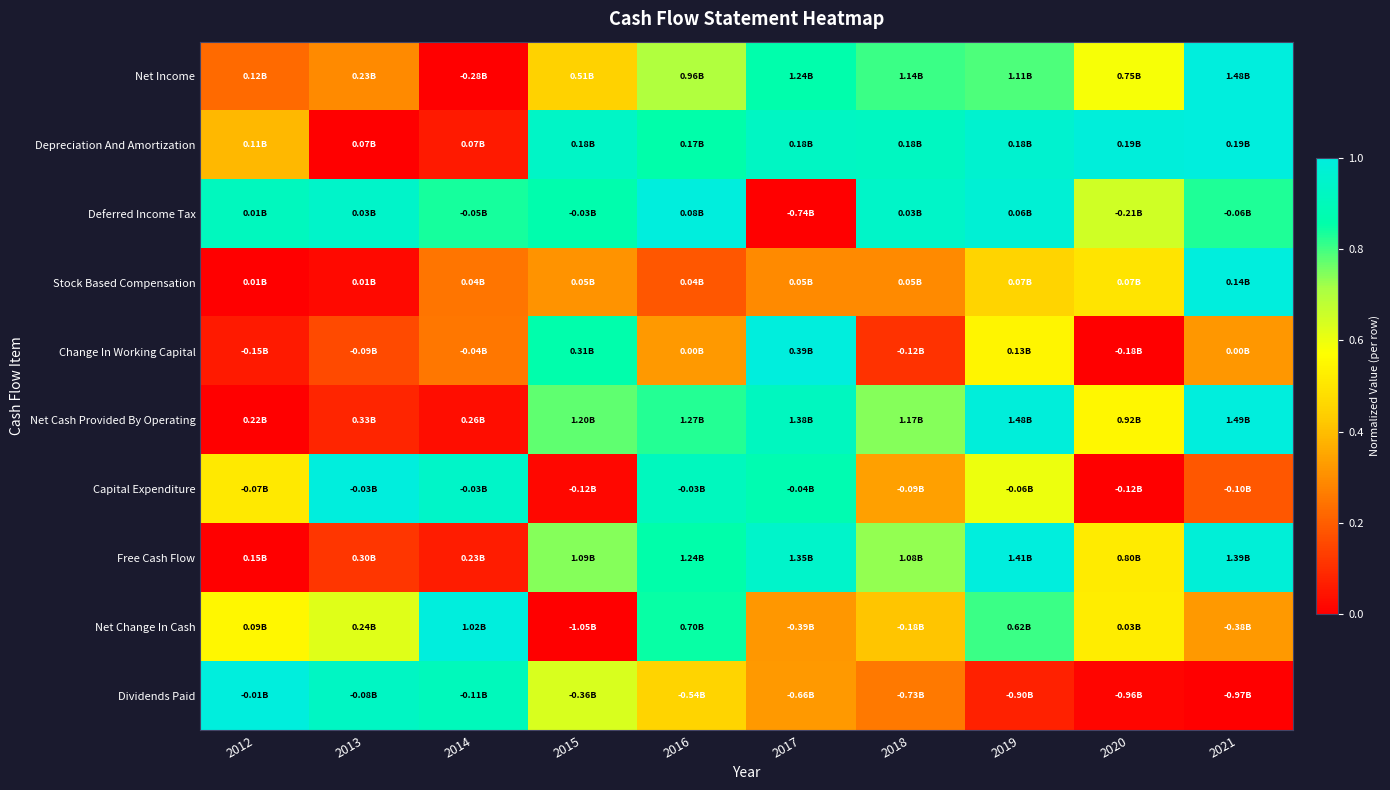

Reading left to right, extract all data points from this chart.

Net Income: 2012=0.2	2013=0.3	2014=0.0	2015=0.4	2016=0.7	2017=0.9	2018=0.8	2019=0.8	2020=0.6	2021=1.0
Depreciation And Amortization: 2012=0.4	2013=0.0	2014=0.1	2015=0.9	2016=0.9	2017=0.9	2018=0.9	2019=1.0	2020=1.0	2021=1.0
Deferred Income Tax: 2012=0.9	2013=0.9	2014=0.8	2015=0.9	2016=1.0	2017=0.0	2018=0.9	2019=1.0	2020=0.6	2021=0.8
Stock Based Compensation: 2012=0.0	2013=0.0	2014=0.2	2015=0.3	2016=0.2	2017=0.3	2018=0.3	2019=0.5	2020=0.5	2021=1.0
Change In Working Capital: 2012=0.1	2013=0.2	2014=0.3	2015=0.9	2016=0.3	2017=1.0	2018=0.1	2019=0.5	2020=0.0	2021=0.3
Net Cash Provided By Operating: 2012=0.0	2013=0.1	2014=0.0	2015=0.8	2016=0.8	2017=0.9	2018=0.7	2019=1.0	2020=0.6	2021=1.0
Capital Expenditure: 2012=0.5	2013=1.0	2014=0.9	2015=0.0	2016=0.9	2017=0.9	2018=0.3	2019=0.6	2020=0.0	2021=0.2
Free Cash Flow: 2012=0.0	2013=0.1	2014=0.1	2015=0.7	2016=0.9	2017=0.9	2018=0.7	2019=1.0	2020=0.5	2021=1.0
Net Change In Cash: 2012=0.5	2013=0.6	2014=1.0	2015=0.0	2016=0.8	2017=0.3	2018=0.4	2019=0.8	2020=0.5	2021=0.3
Dividends Paid: 2012=1.0	2013=0.9	2014=0.9	2015=0.6	2016=0.5	2017=0.3	2018=0.3	2019=0.1	2020=0.0	2021=0.0